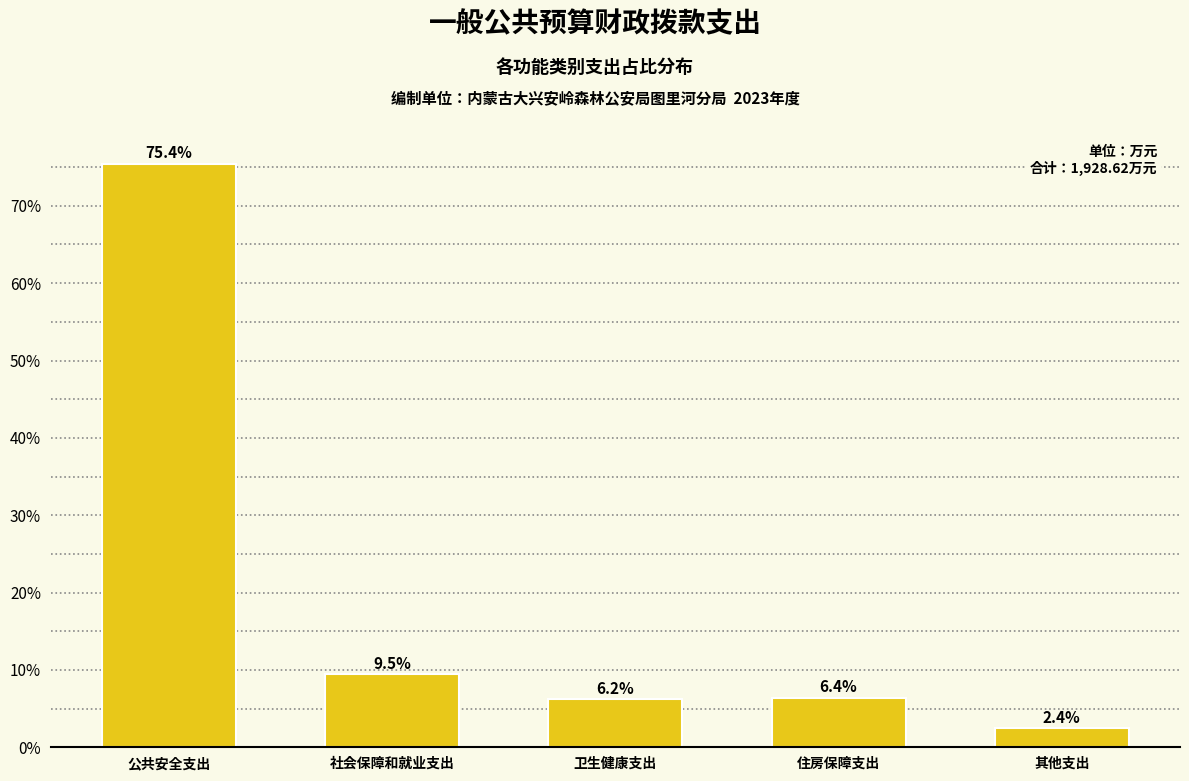

Reading left to right, transcribe all the data shown in this chart.

75.4	9.5	6.2	6.4	2.4